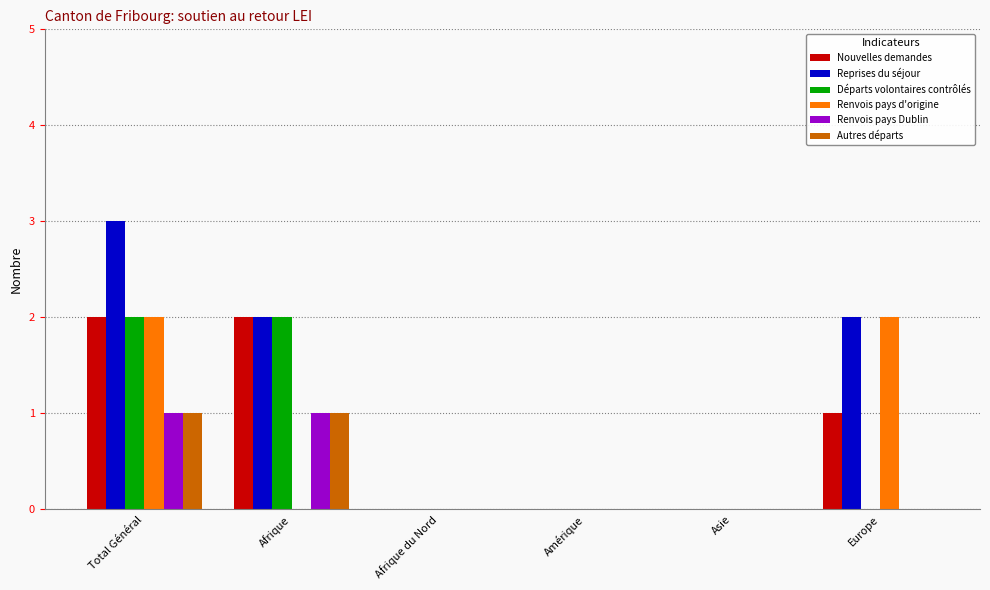

Which series has the widest spread of values?

Reprises du séjour